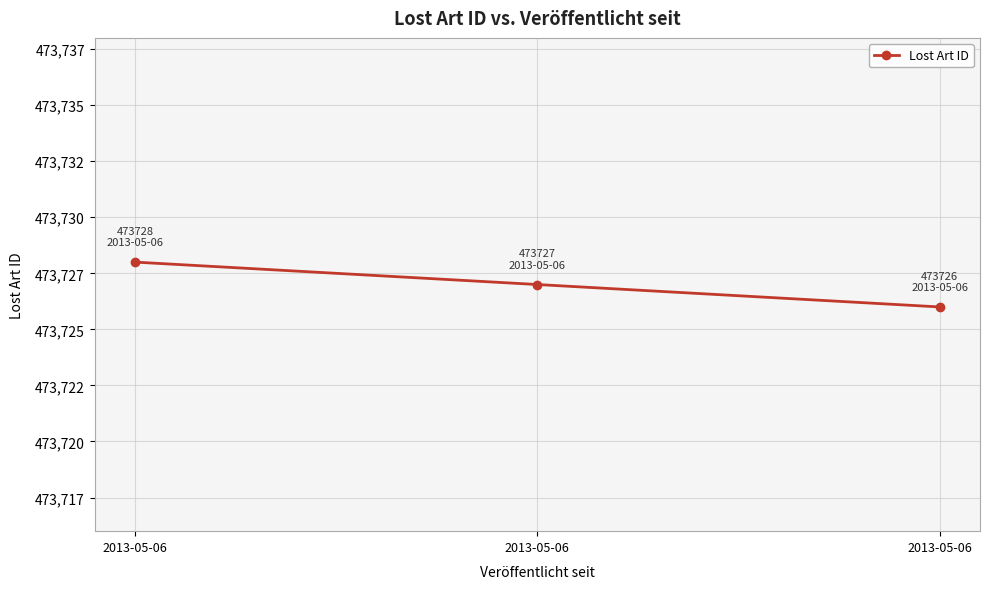

What is the minimum value shown in the chart?

473726